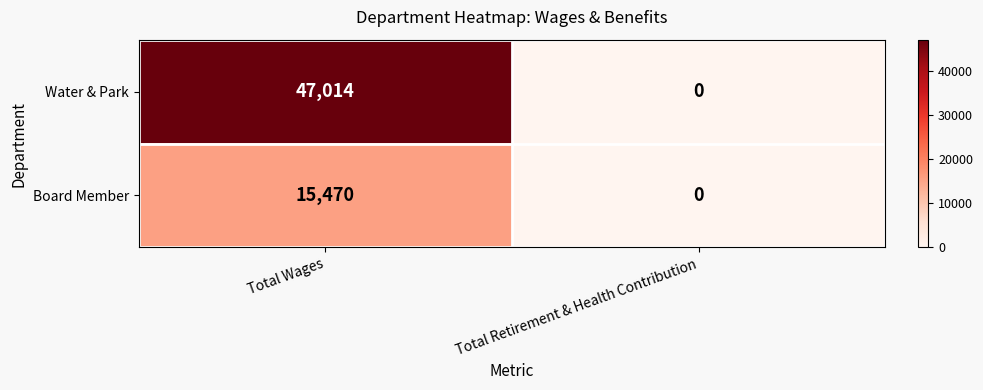

Reading left to right, list all the values displayed in this chart.

Water & Park: 47014	0
Board Member: 15470	0